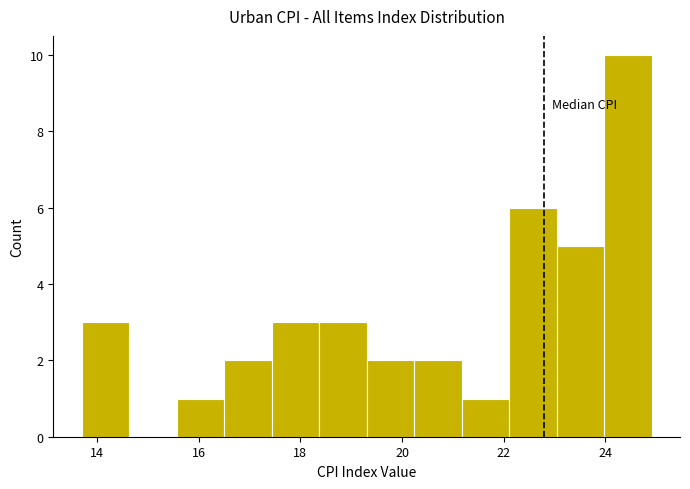

What is the height of the bar covering 15.6 to 16.6 on the x-axis? Neither the bar edges nor the heights are printed on the chart, so give them approximately, as read against the axes.

1